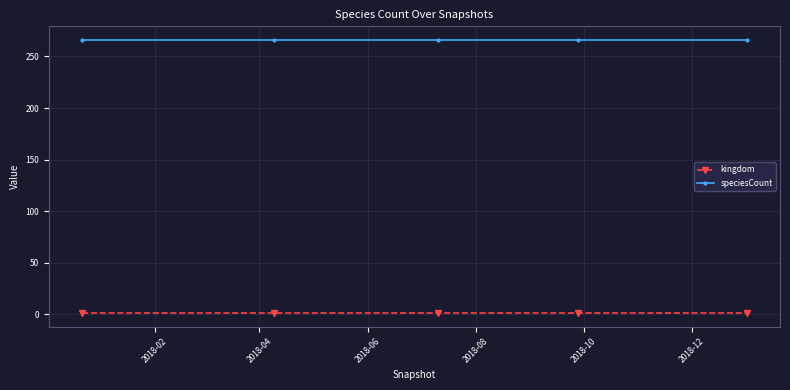

True or false: speciesCount and kingdom intersect in this chart.

False